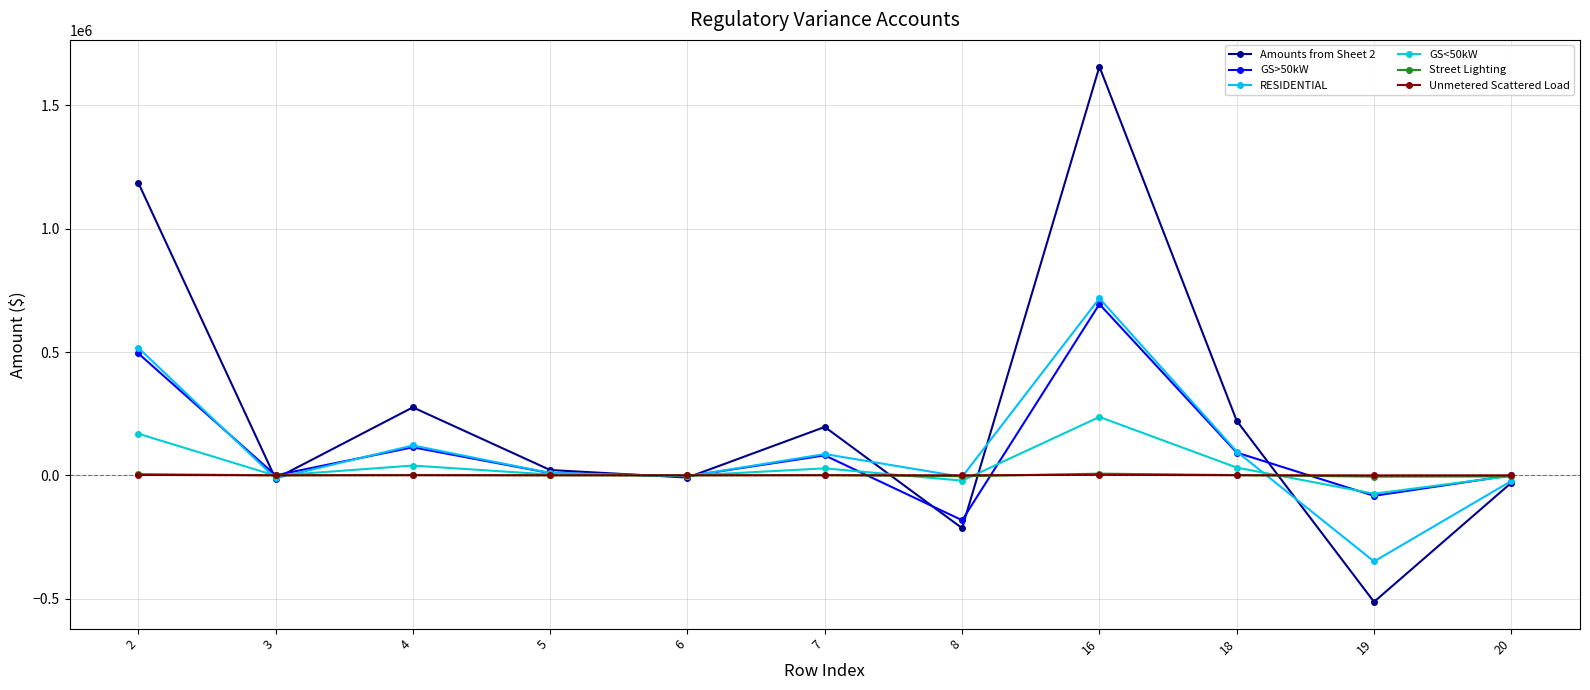

Read the Unmetered Scattered Load value at 4.

348.8